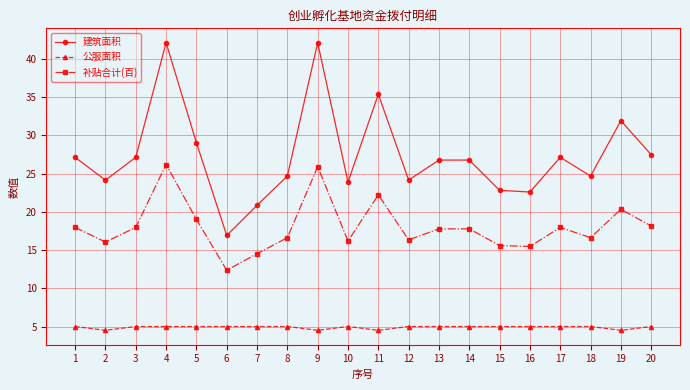

Which series has the largest total across all categories?

建筑面积